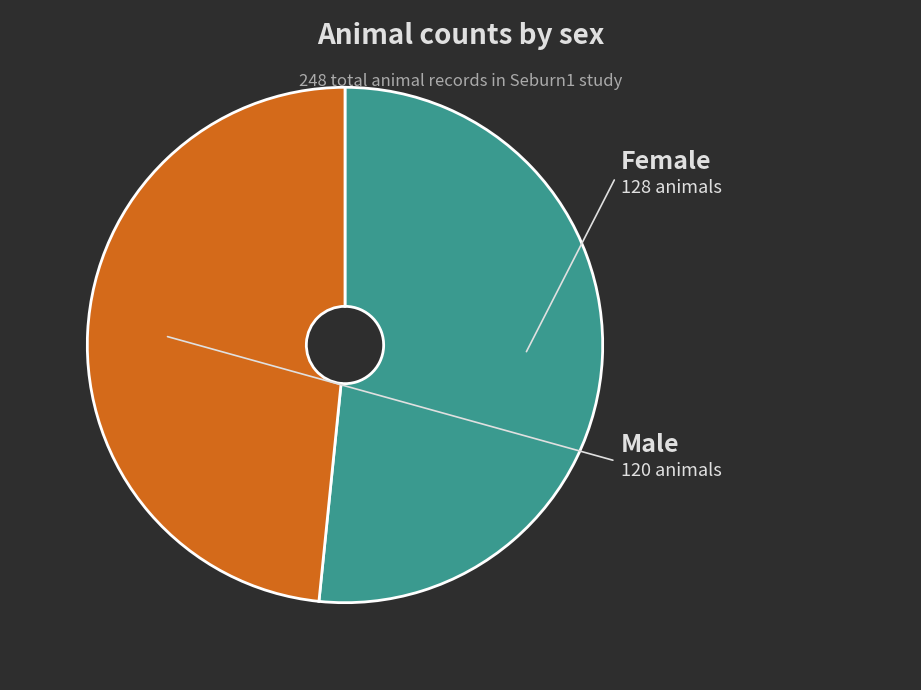

Is there any slice that represents more than half of the pie?

Yes